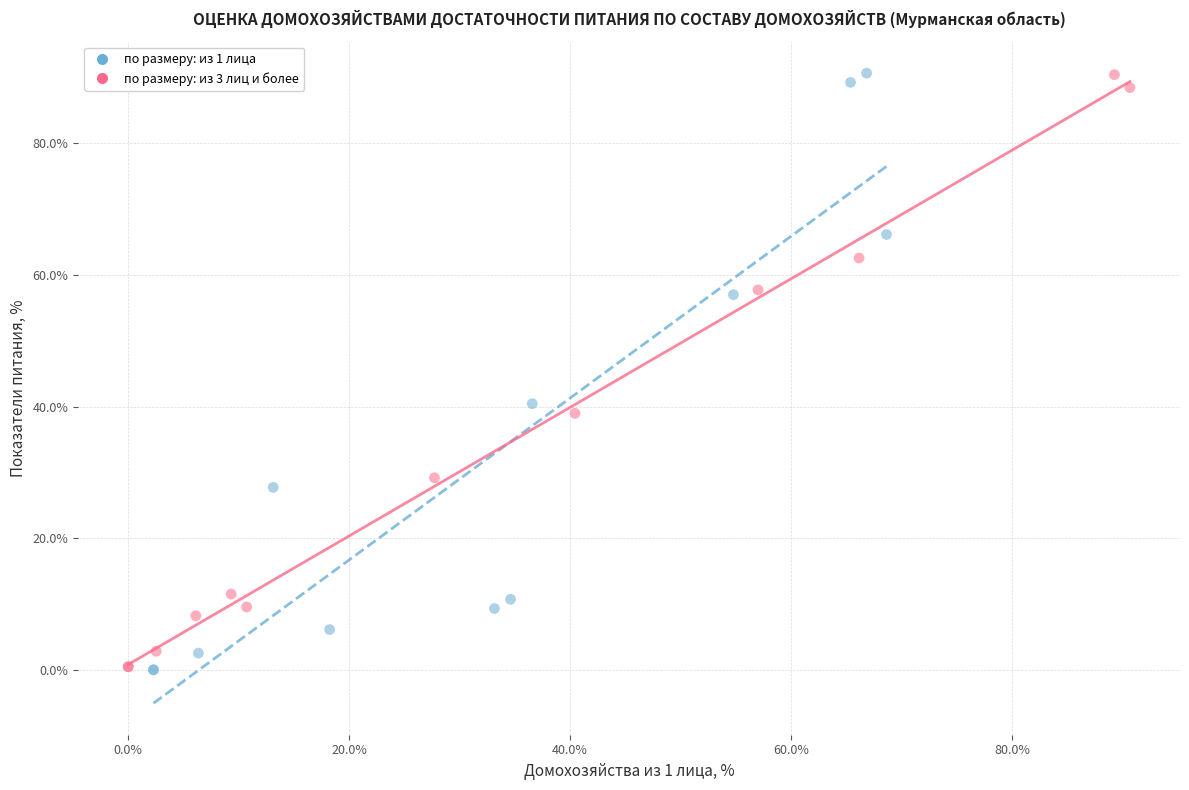

What are all the series names shown in the legend?

по размеру: из 1 лица, по размеру: из 3 лиц и более